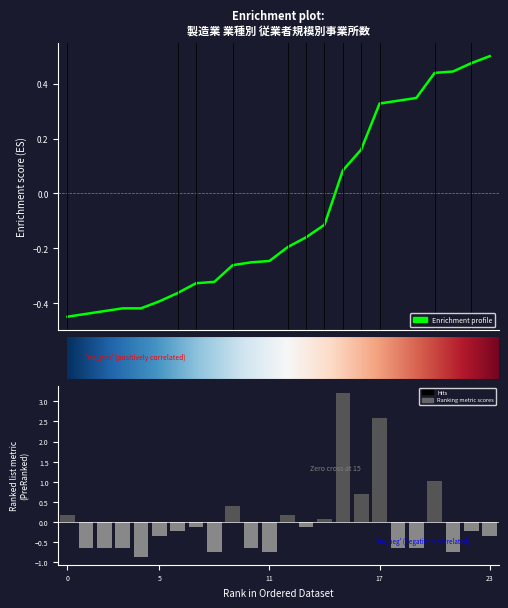

Is it true that the value at 木材・木製品 is -0.6?

True